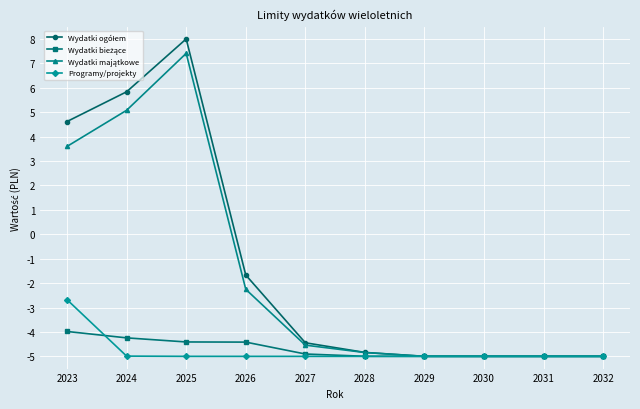

At which category does the chart reach its peak across all series?

2025